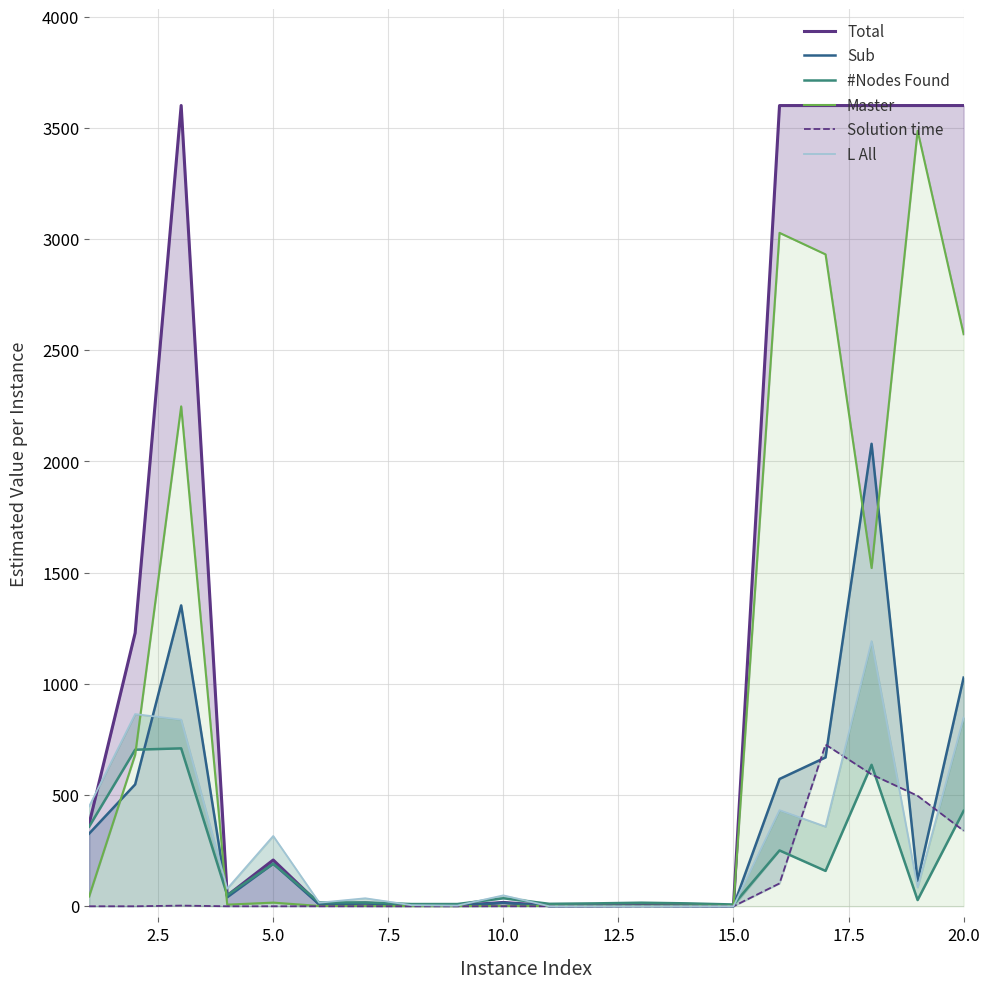

The value of Sub at 17.5 is 3.9. True or false?

False